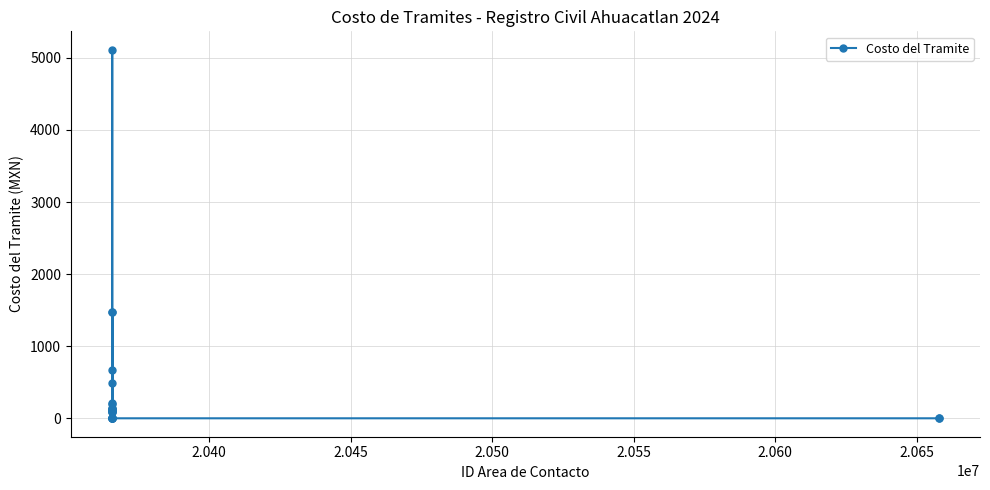

What is the average value?

457.6